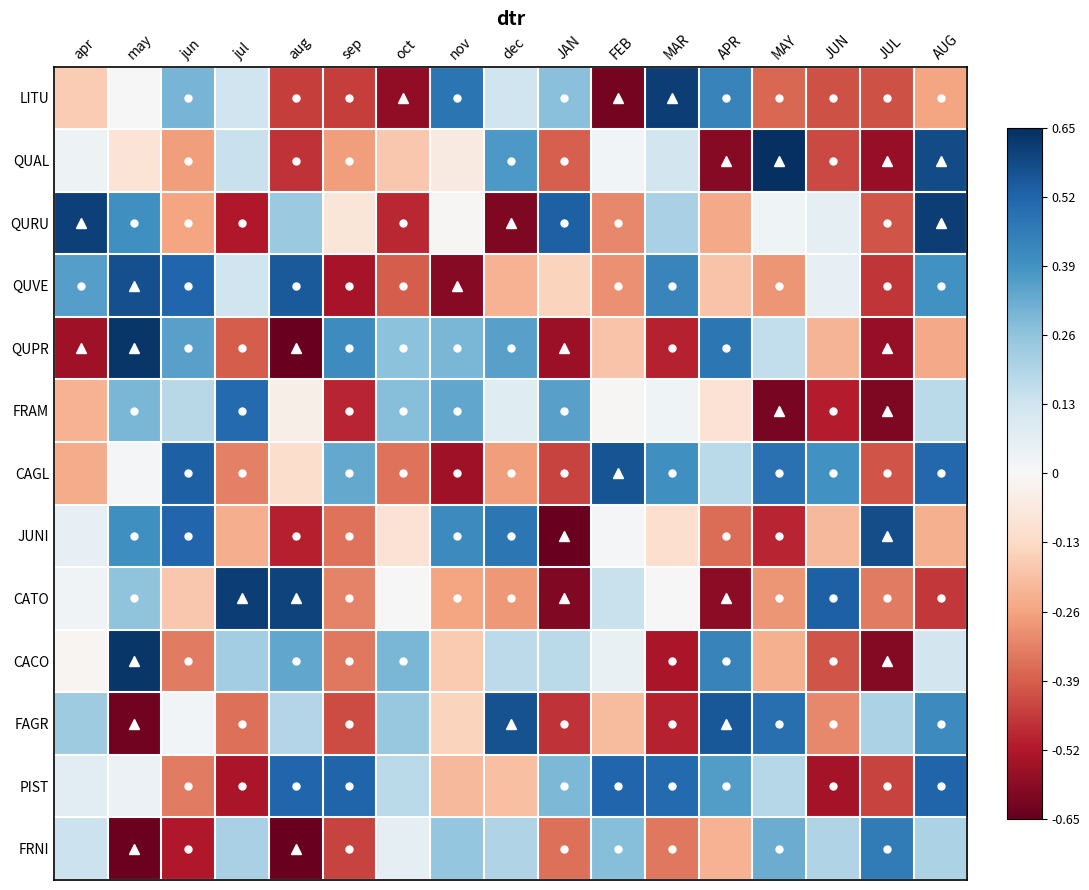

Count the number of categories in the chart.

17